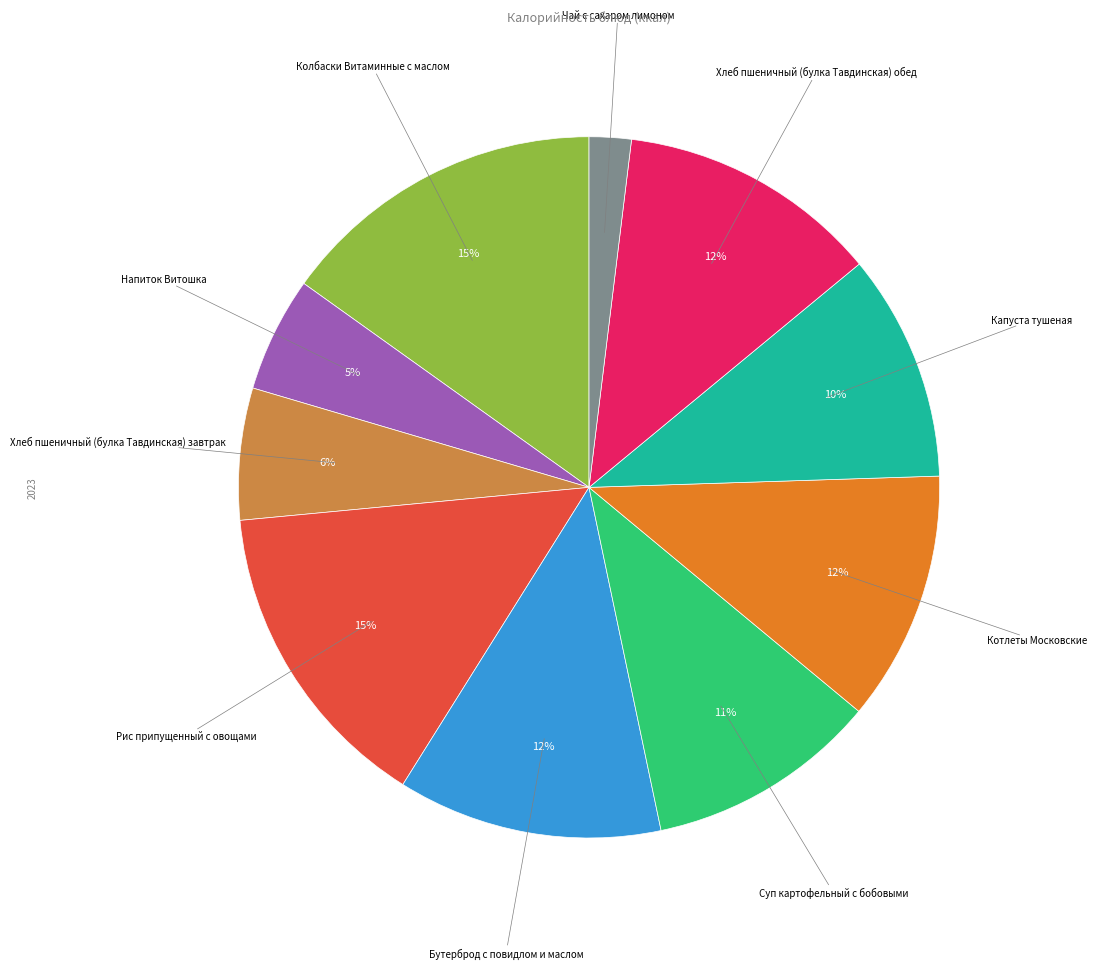

To the nearest percent, what is the difference between the largest and smallest slice percentages?

13%